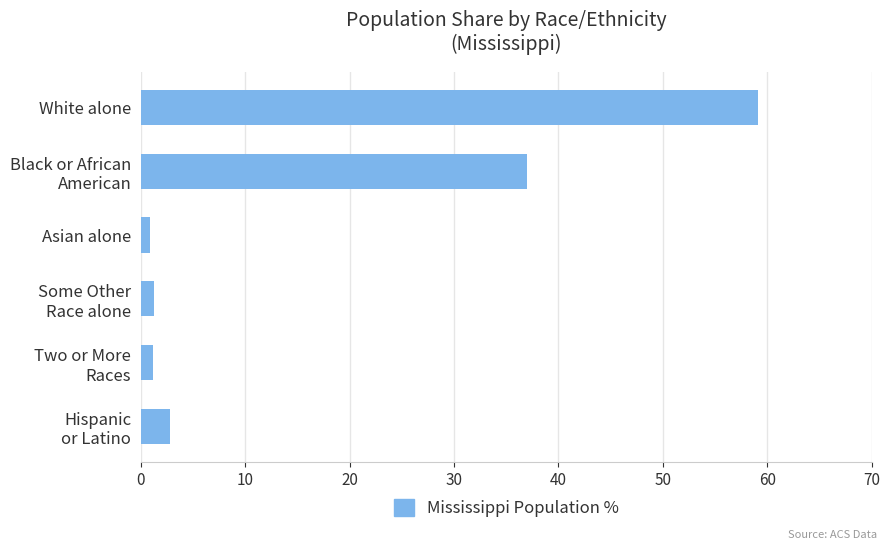

The value at White alone is 11.9. True or false?

False